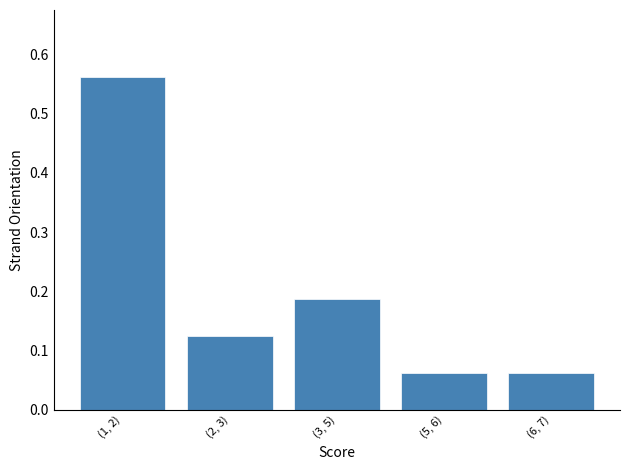

What is the difference between the maximum and minimum values?

0.5